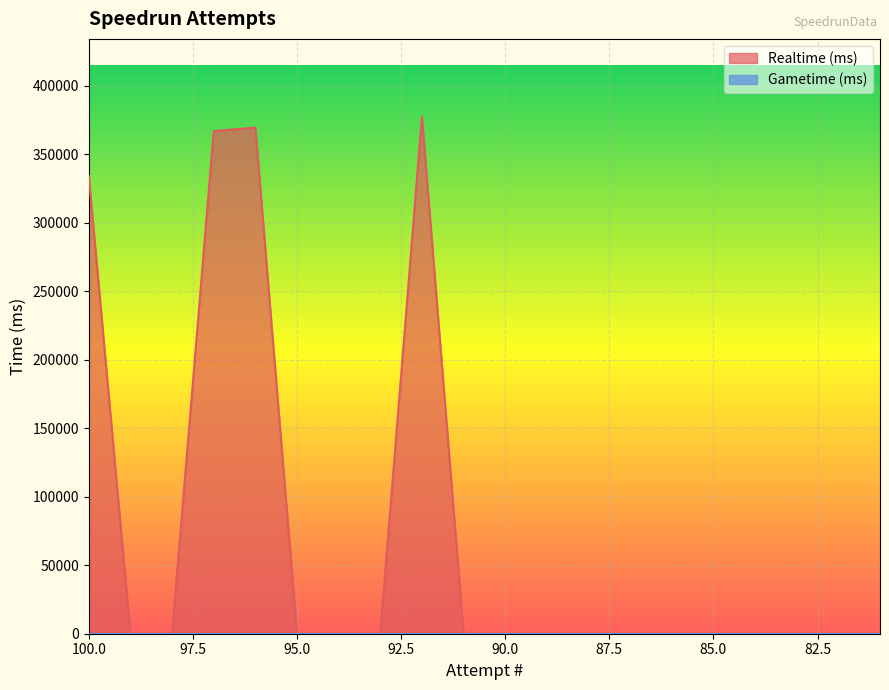

Reading right to left, transcribe all the data shown in this chart.

0	0	0	0	0	0	0	0	0	0	0	377718	0	0	0	369634	367014	0	0	334336